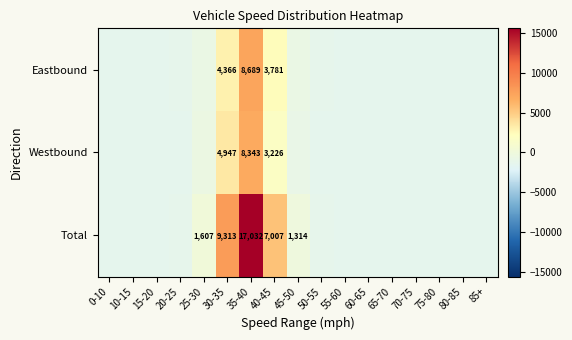

Rank the series at 40-45 from lowest to highest value.

Westbound, Eastbound, Total